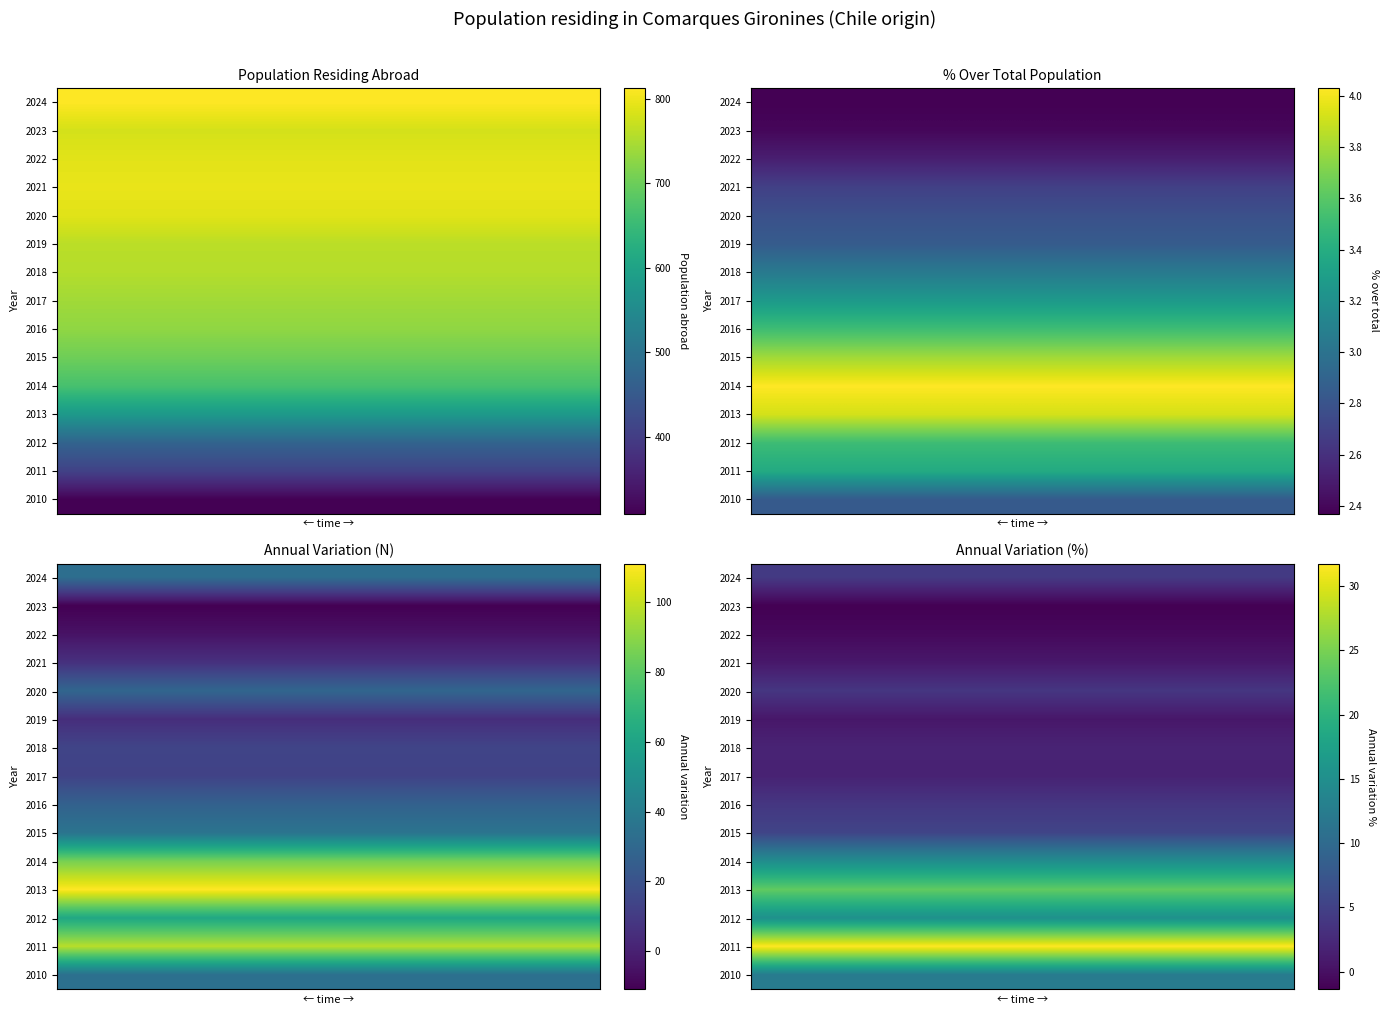

Between 3 and 11, which is larger?

3